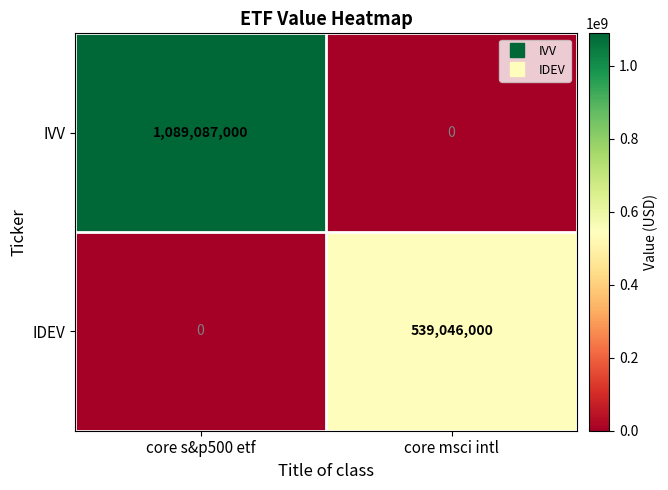

What is the average value of the IVV series?

544543500